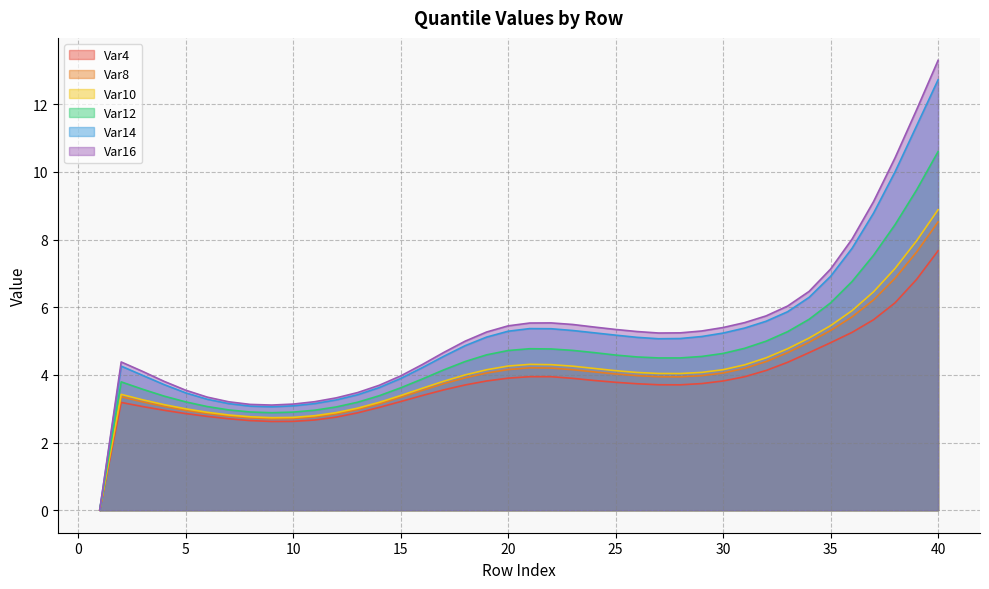

What is the maximum value for Var14?

12.7